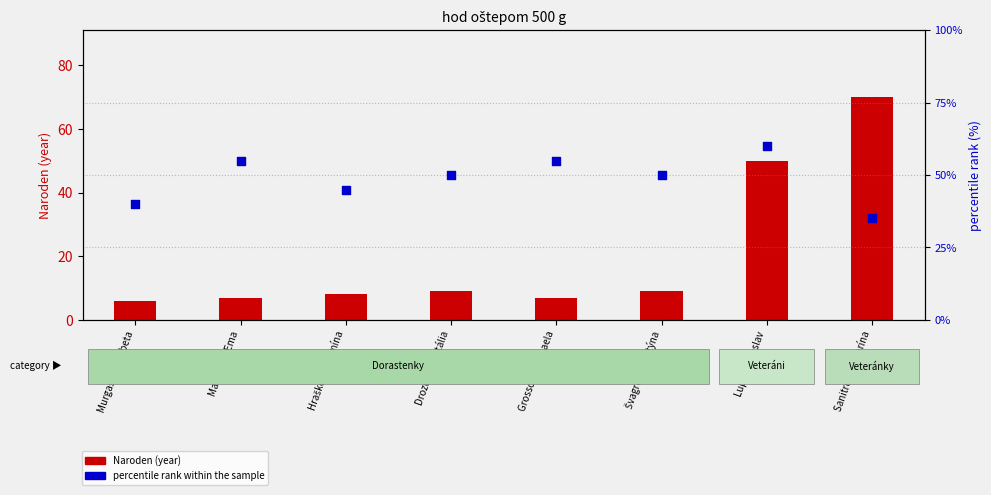

At which category is the sum across all series the highest?

Lupák Jaroslav